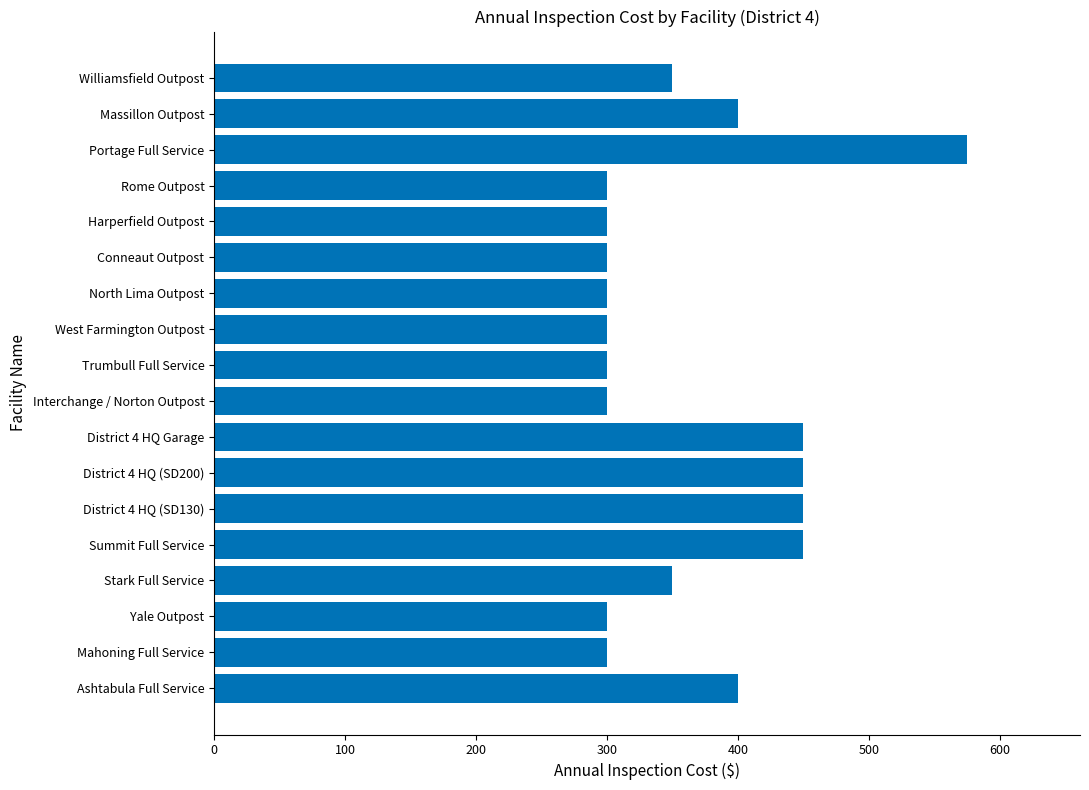

Is it true that the value at Conneaut Outpost is 531?

False